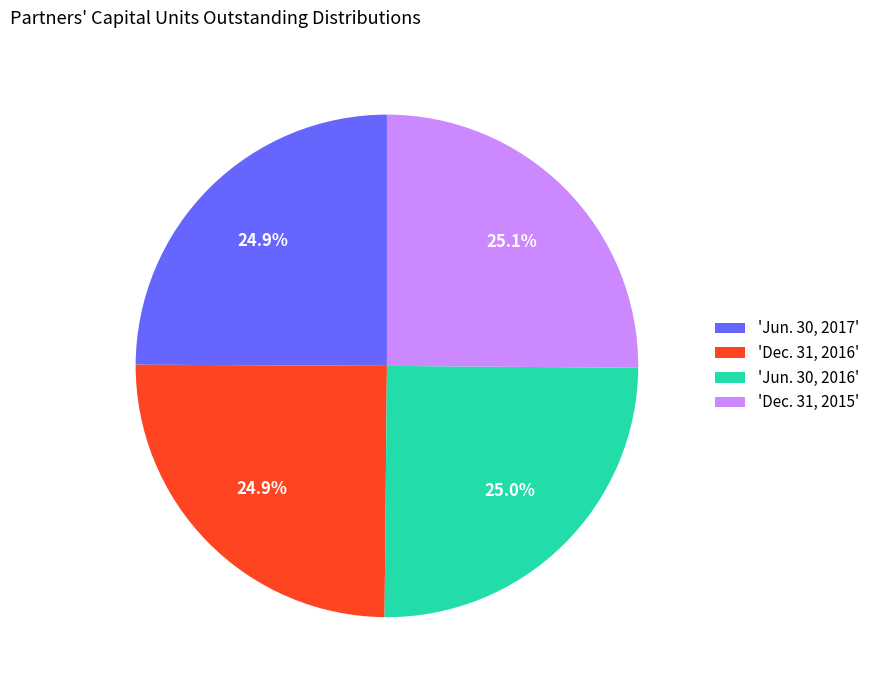

What percentage is NOT represented by 'Dec. 31, 2015'?

74.9%